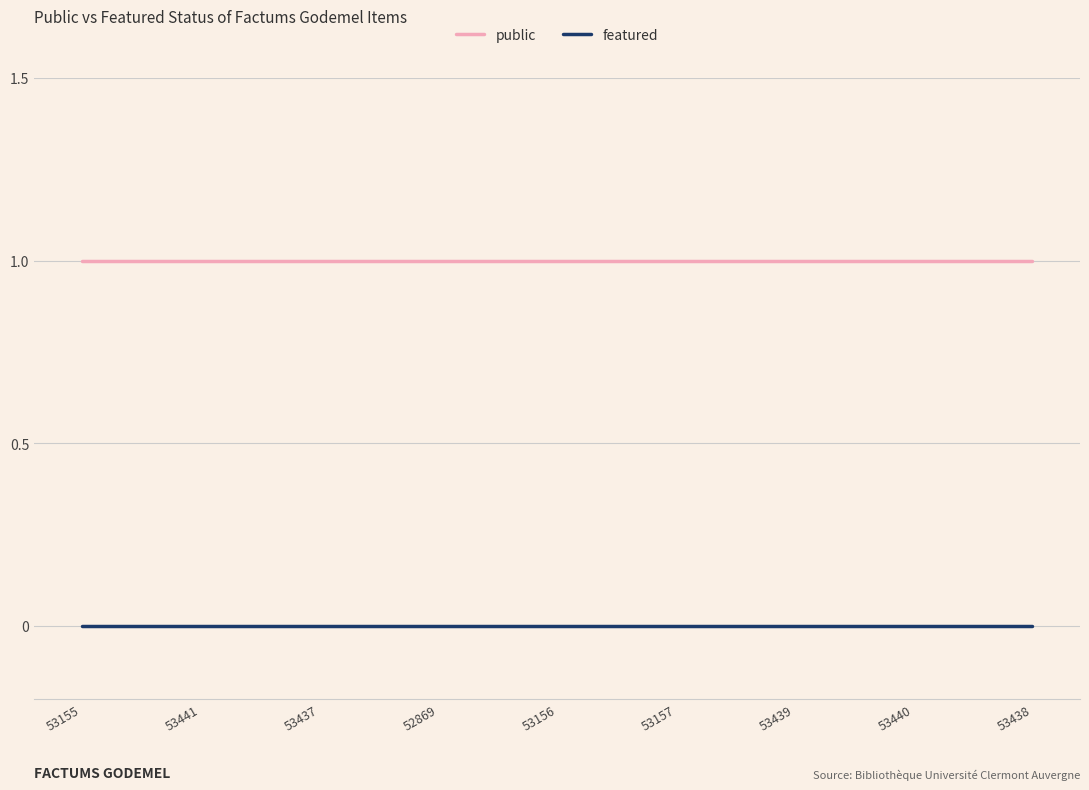

True or false: public and featured cross at least once.

False